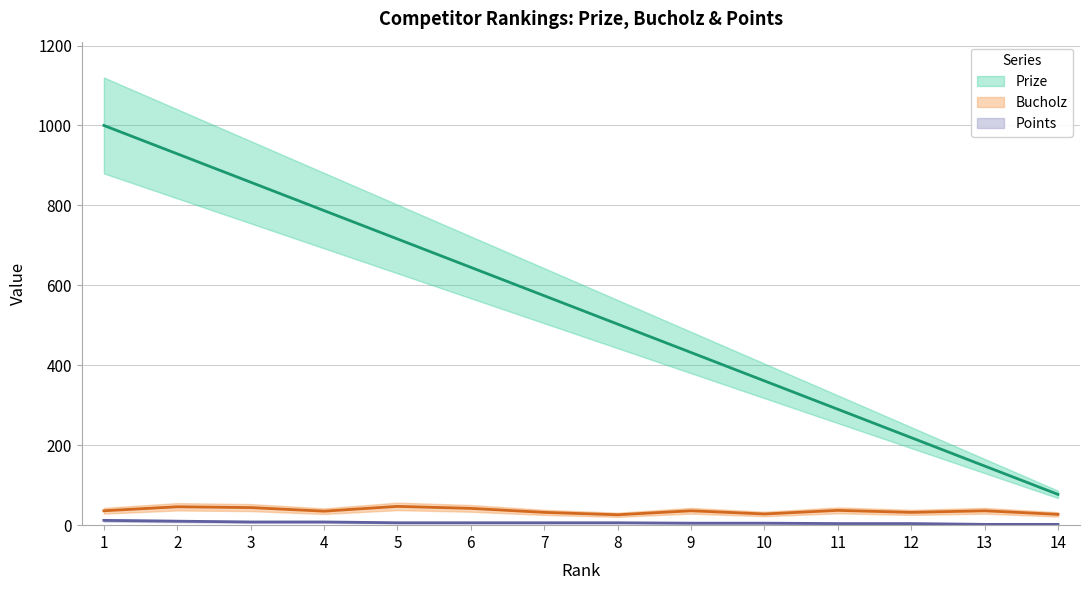

True or false: Points and Prize intersect in this chart.

False